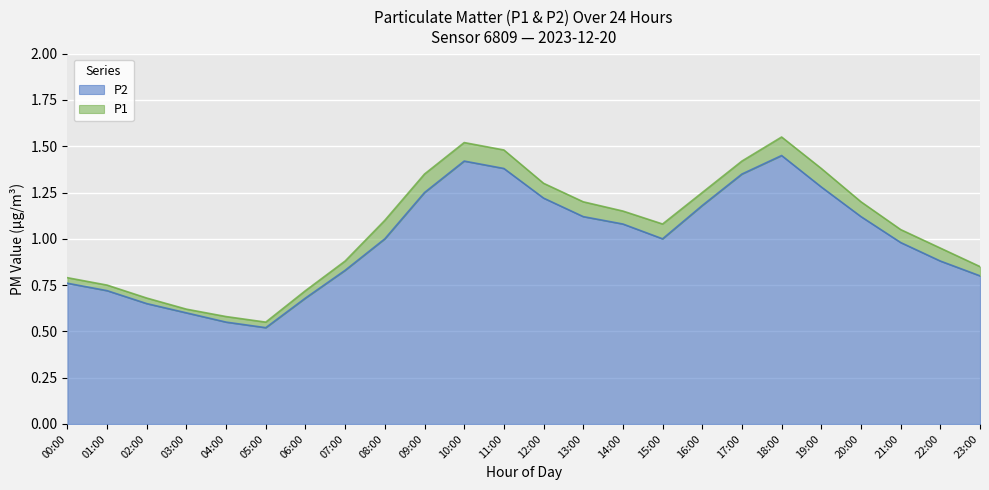

What is the value of the P1 point at the 13th from the left?

1.3